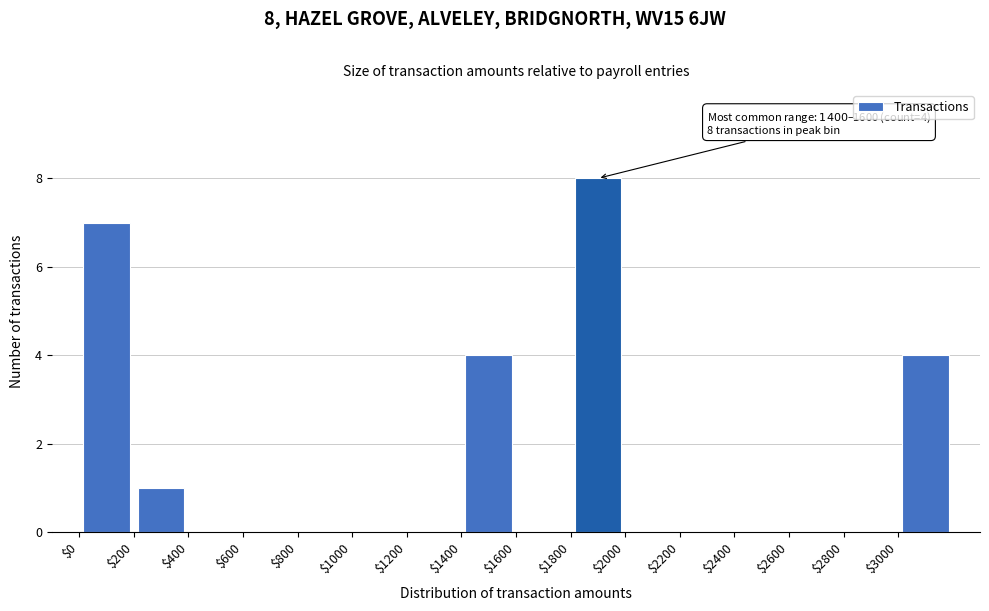

Over which range of the x-axis is the bar tallest?

1800 to 2000